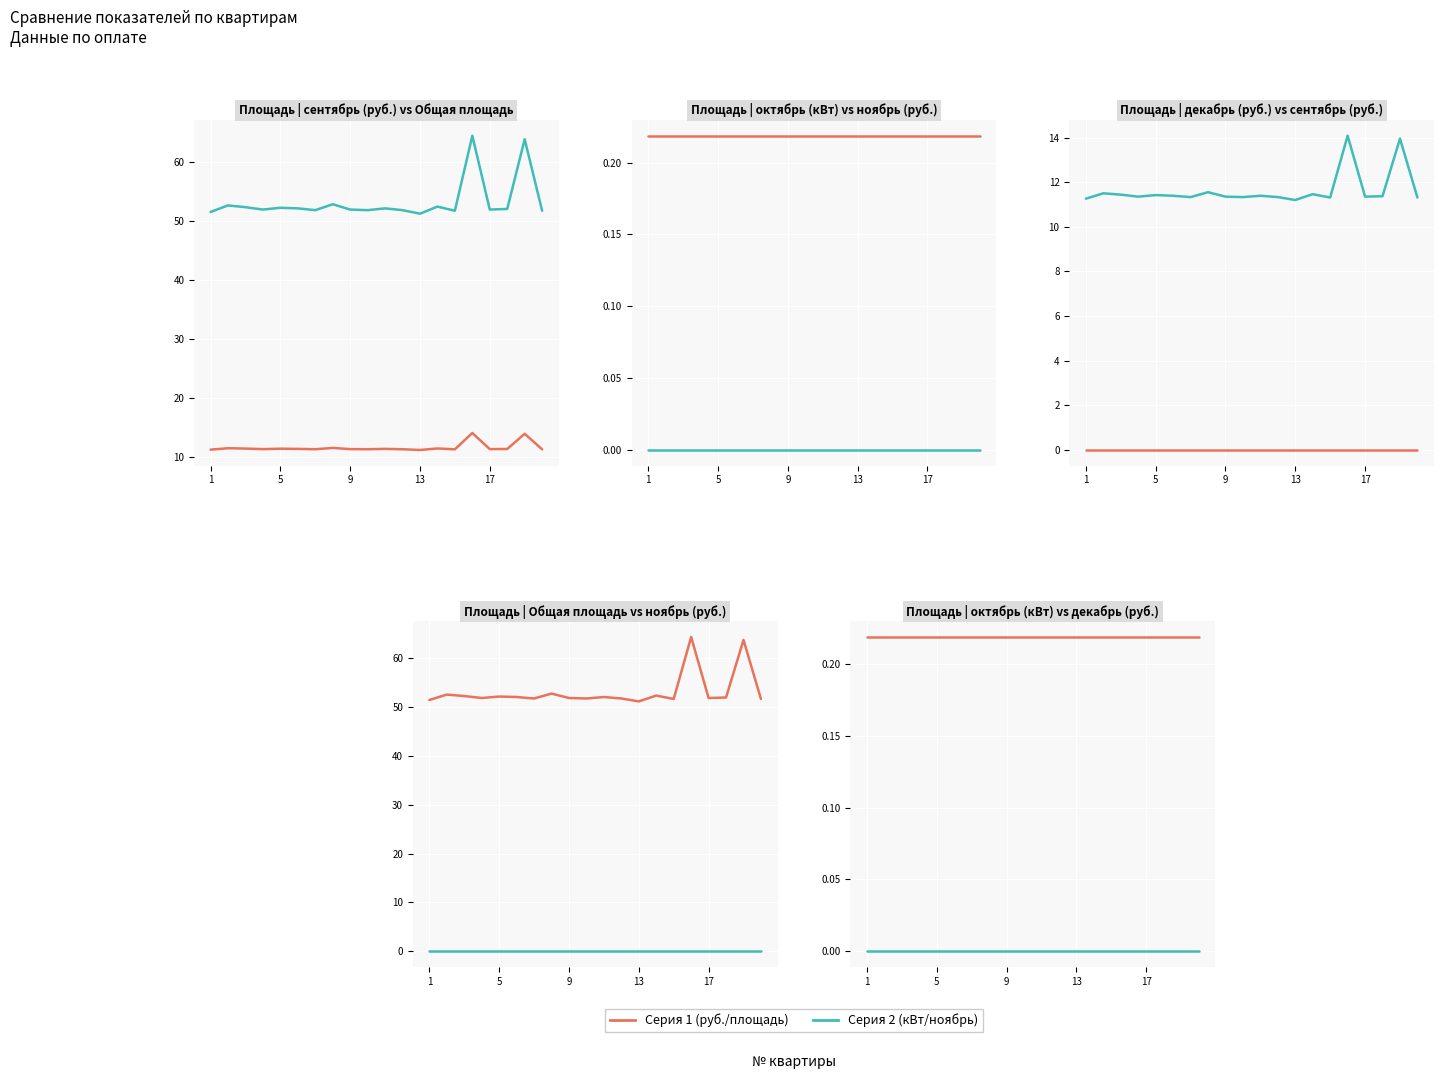

True or false: Серия 2 (кВт/ноябрь) and Серия 1 (руб./площадь) intersect in this chart.

False